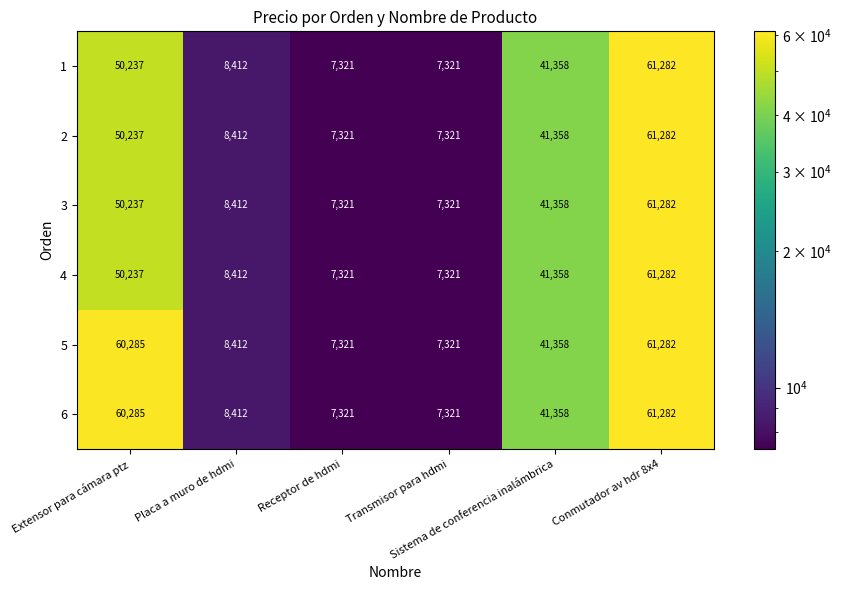

What is the difference between the maximum and second lowest values in the 3 series?

53961